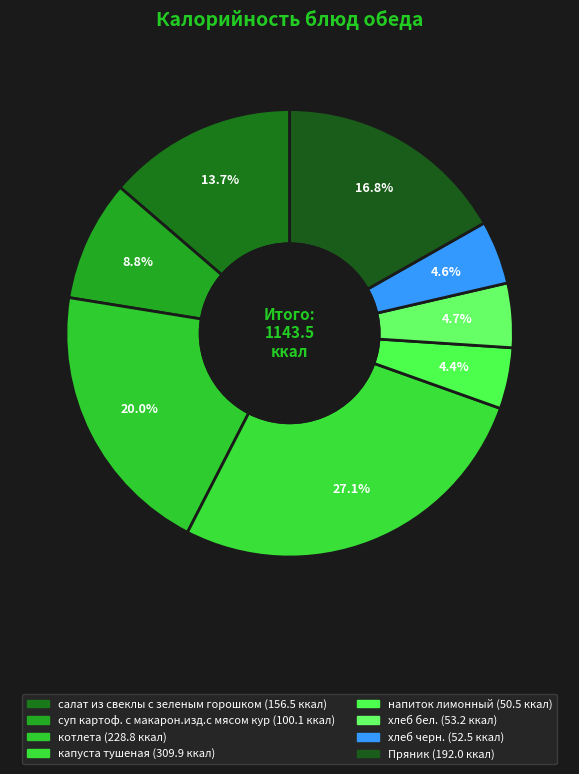

To the nearest percent, what portion does напиток лимонный represent?

4%